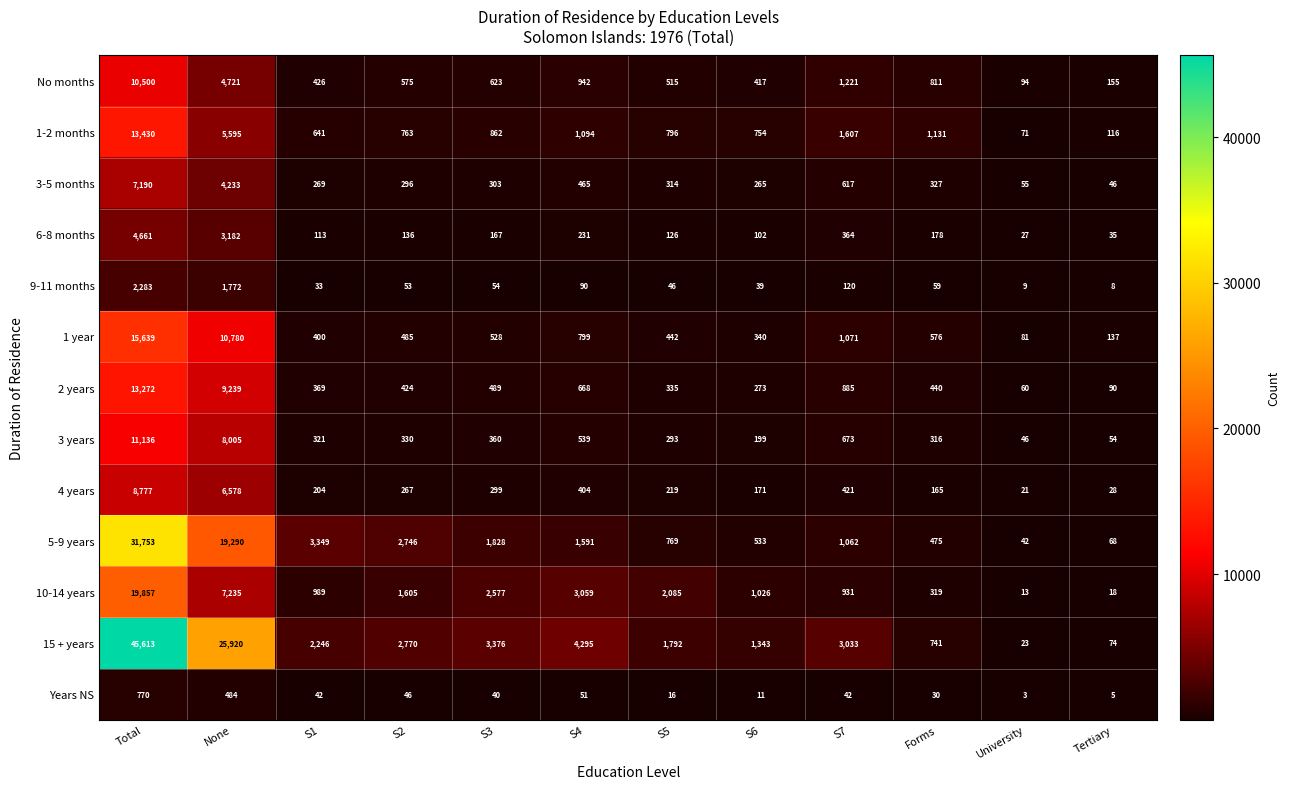

What value does the No months series have at S7, to the nearest 50?

1200